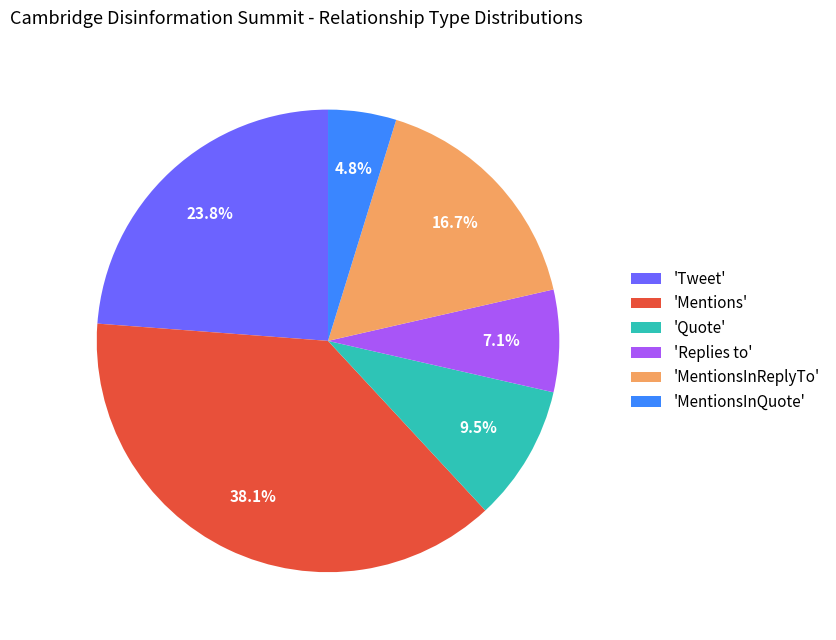

Combined, do 'Replies to' and 'Mentions' account for over 50%?

No